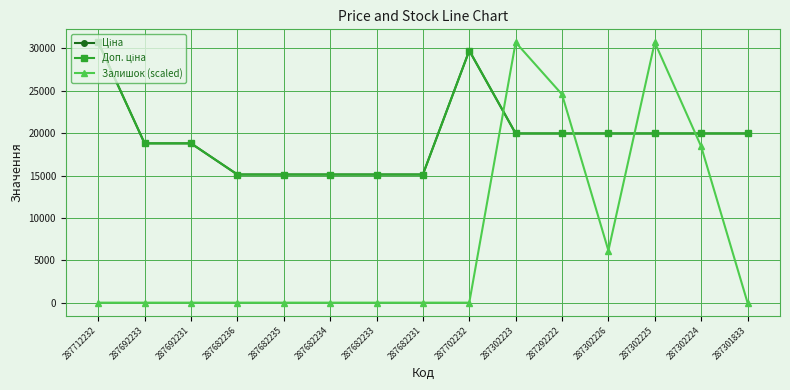

What is the label of the 9th point from the right?

287682233